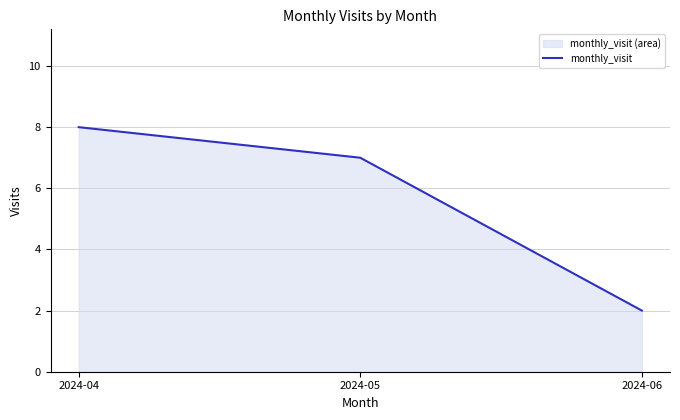

How many lines are shown in the chart?

1